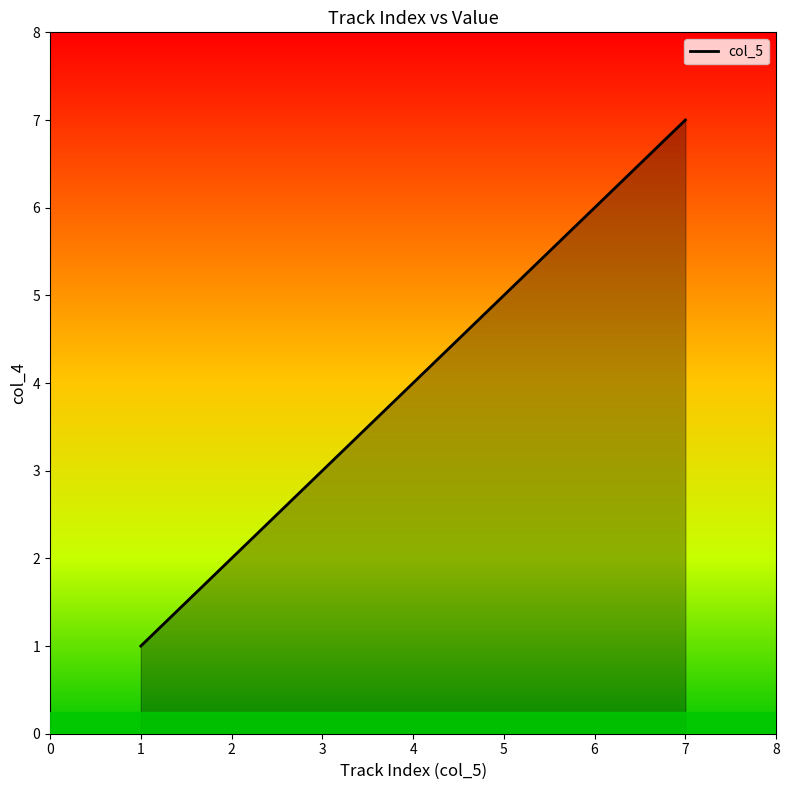

What is the change in value from 3 to 5?

+2